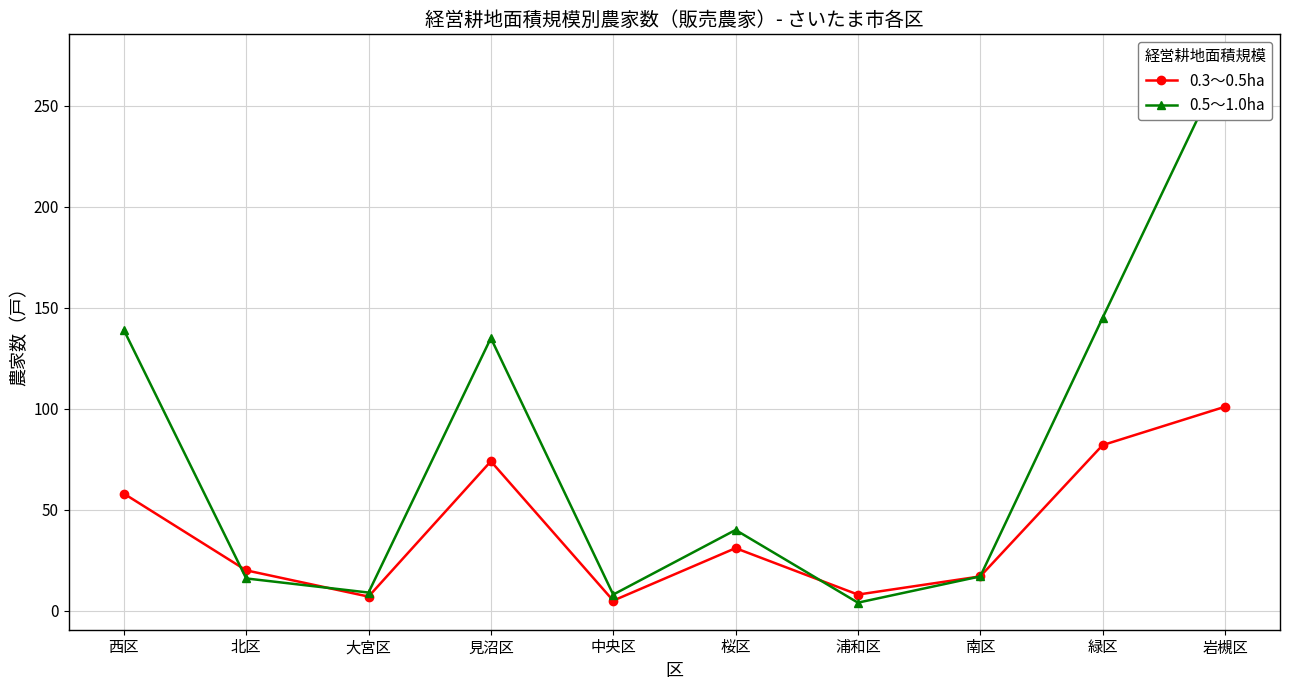

Is this an area chart (filled region under the line)?

No